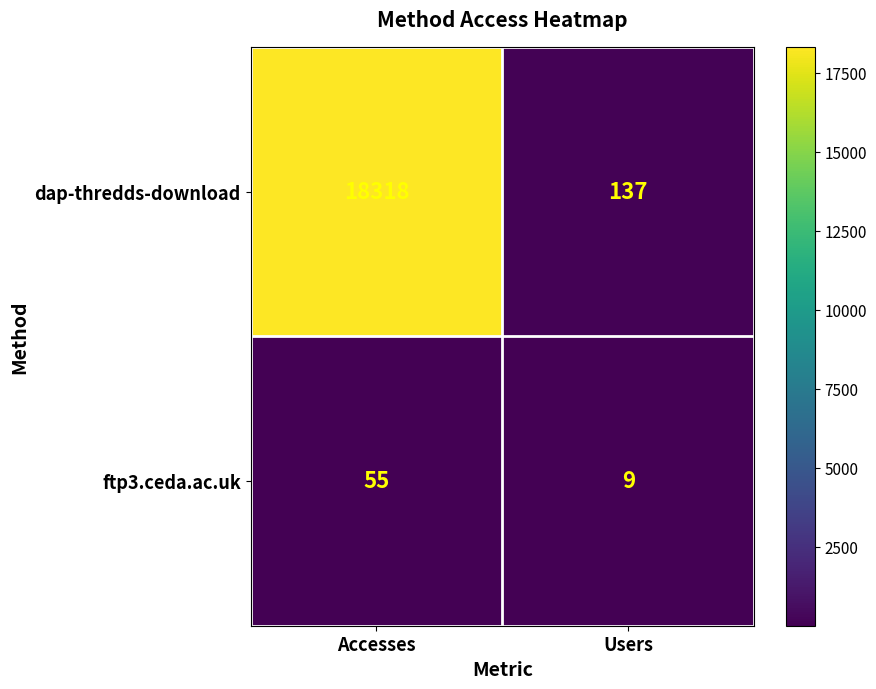

Rank the series at Users from highest to lowest value.

dap-thredds-download, ftp3.ceda.ac.uk